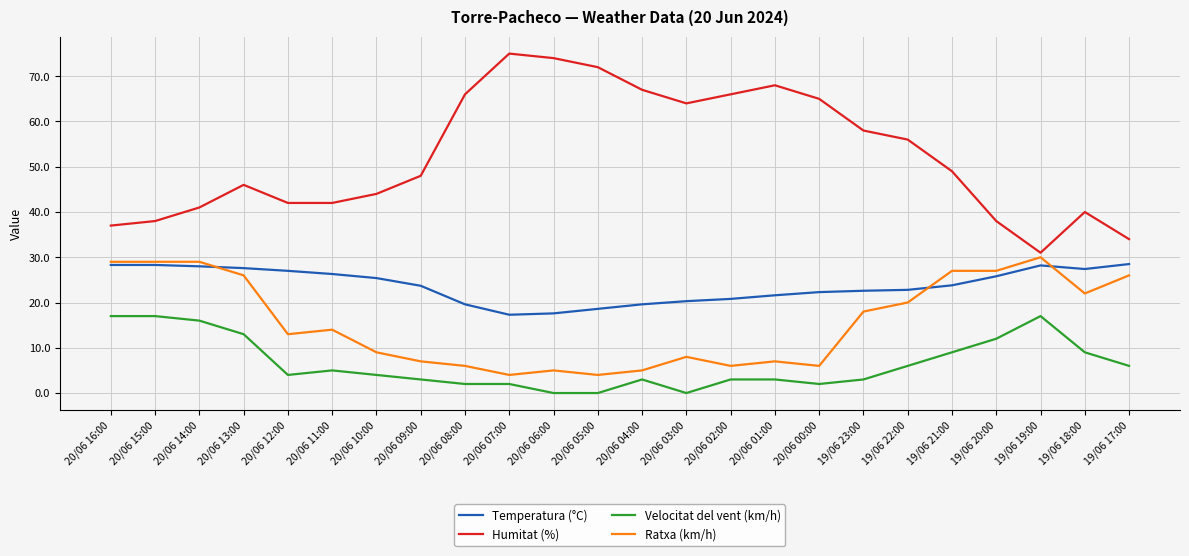

Rank the series by their average value, from lowest to highest.

Velocitat del vent (km/h), Ratxa (km/h), Temperatura (°C), Humitat (%)